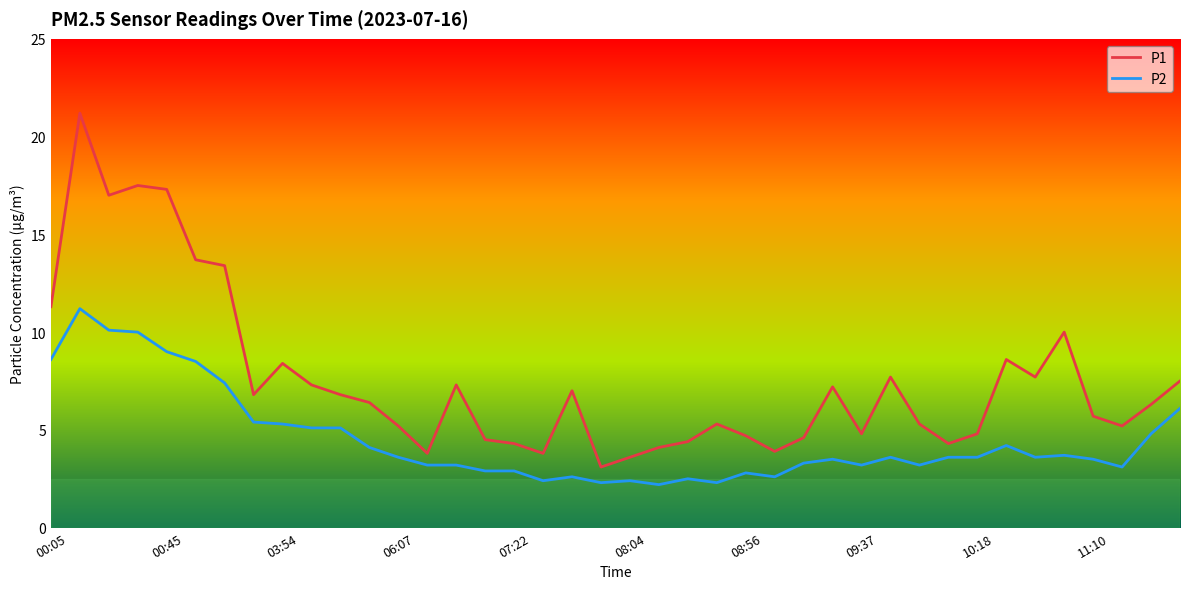

List the series in order of their peak value, lowest first.

P2, P1